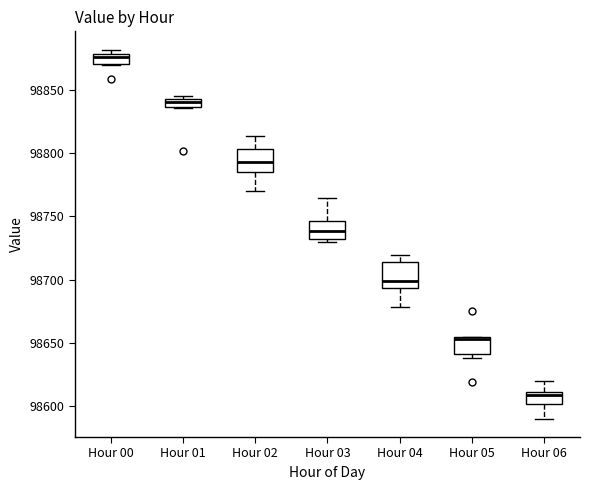

Which box's median line is the lowest?

Hour 06